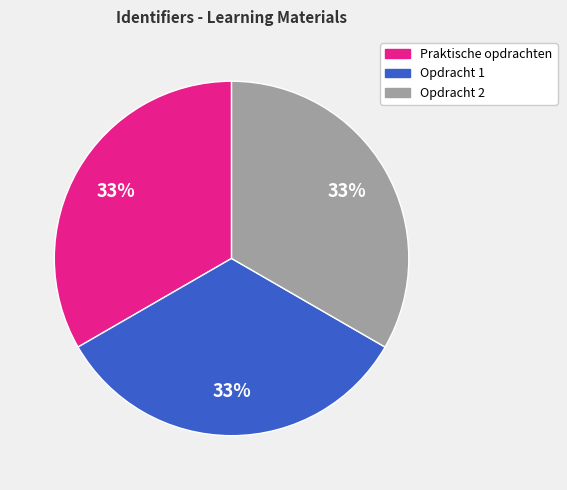

What is the ratio of the value at Praktische opdrachten to the value at Opdracht 1?

1.0